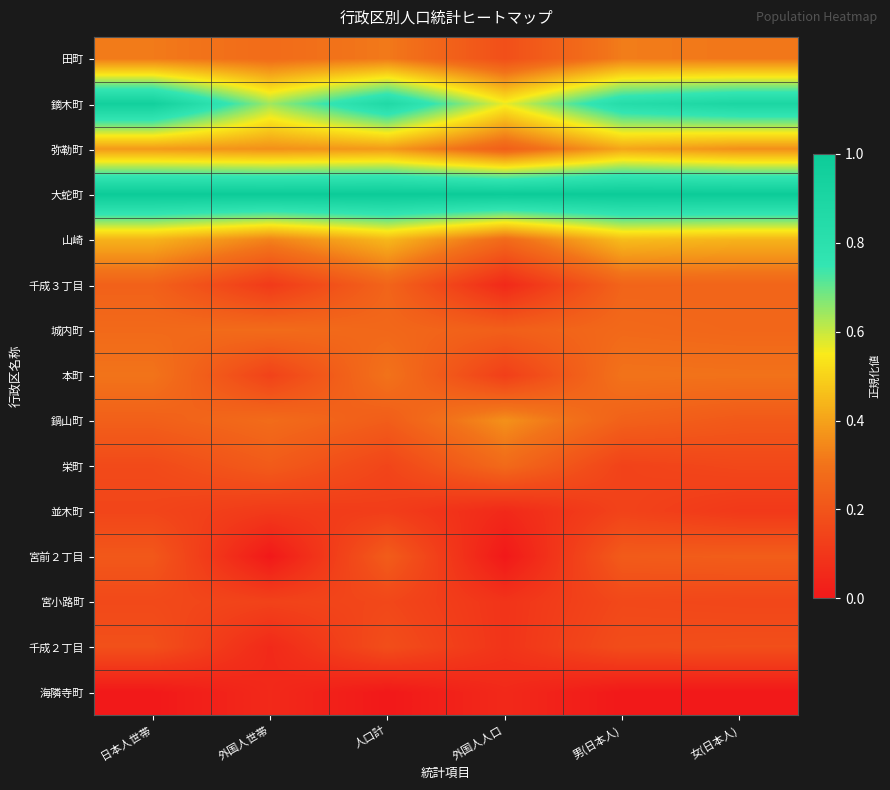

What is the total value across all series at 日本人世帯?

5.0